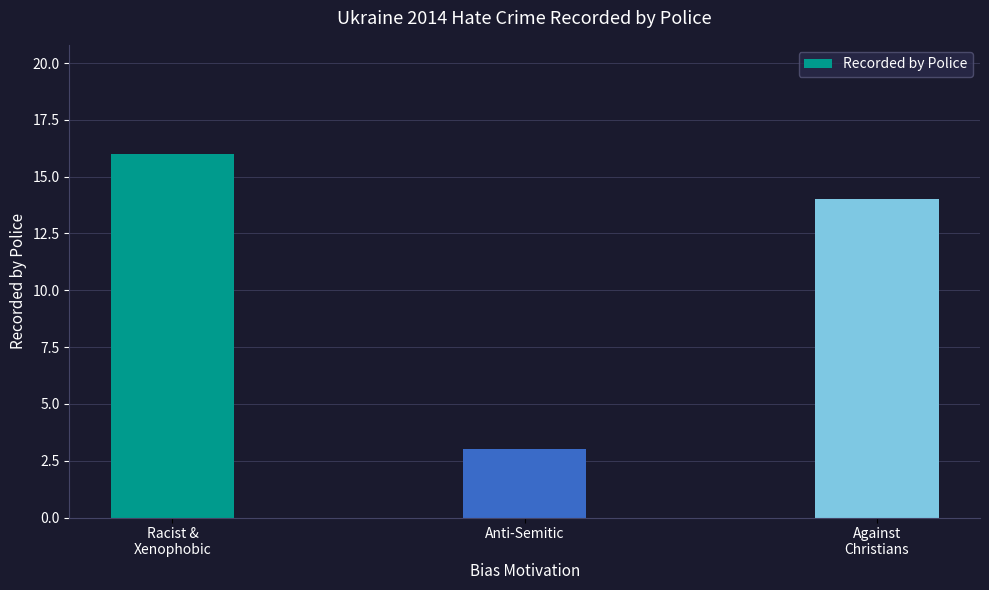

What position from the right is Anti-Semitic?

2